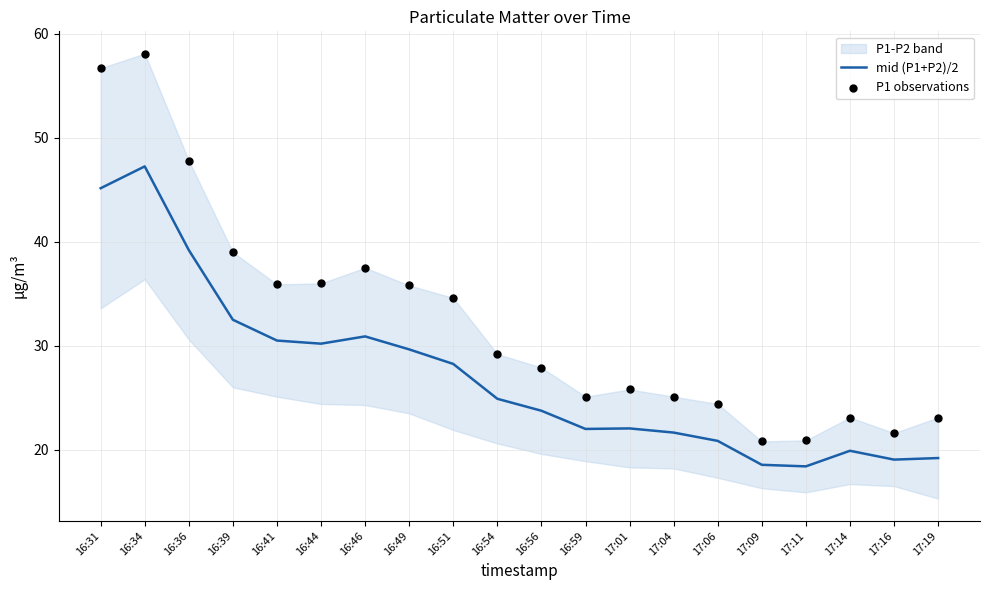

The value of mid (P1+P2)/2 at 17:11 is 27.5. True or false?

False